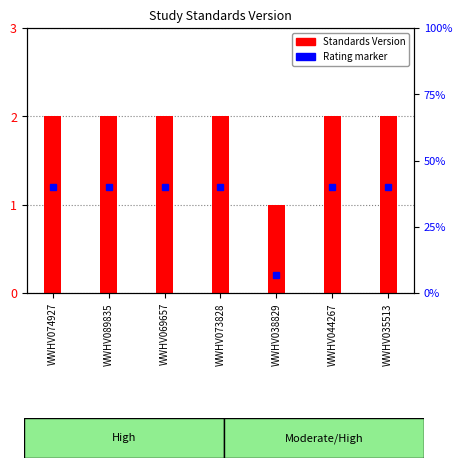

Is it true that the value at WWHV044267 is 2?

True